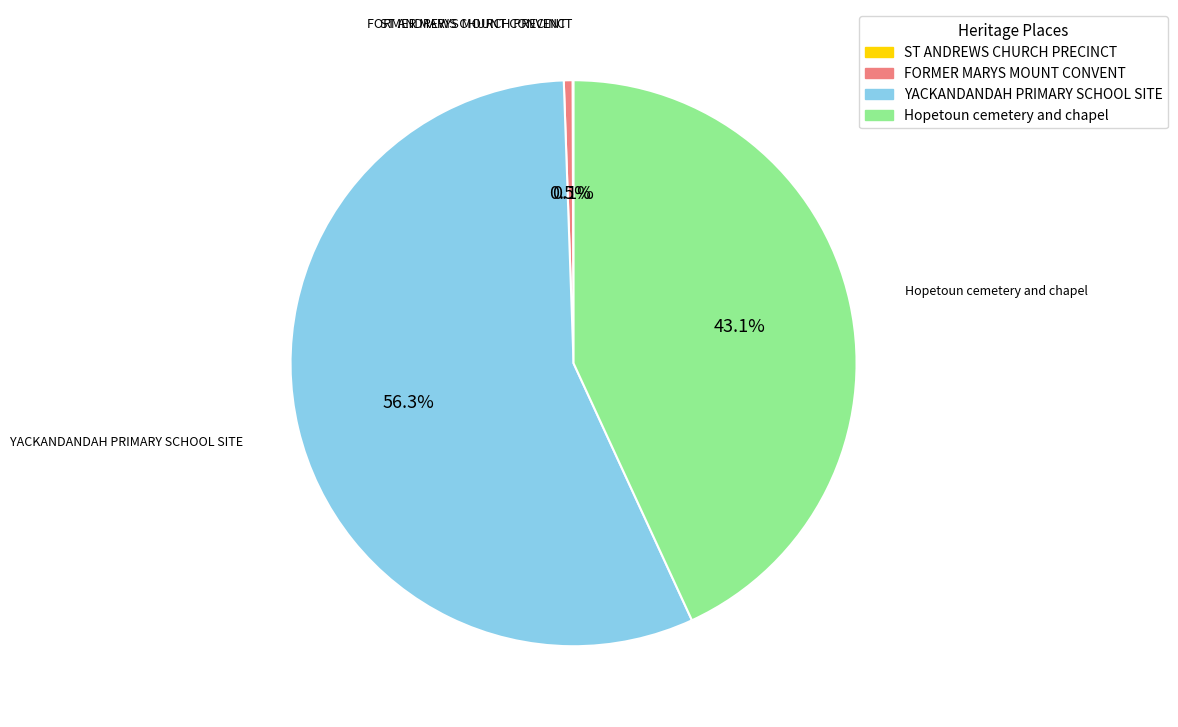

Which slice represents more than half of the pie?

YACKANDANDAH PRIMARY SCHOOL SITE